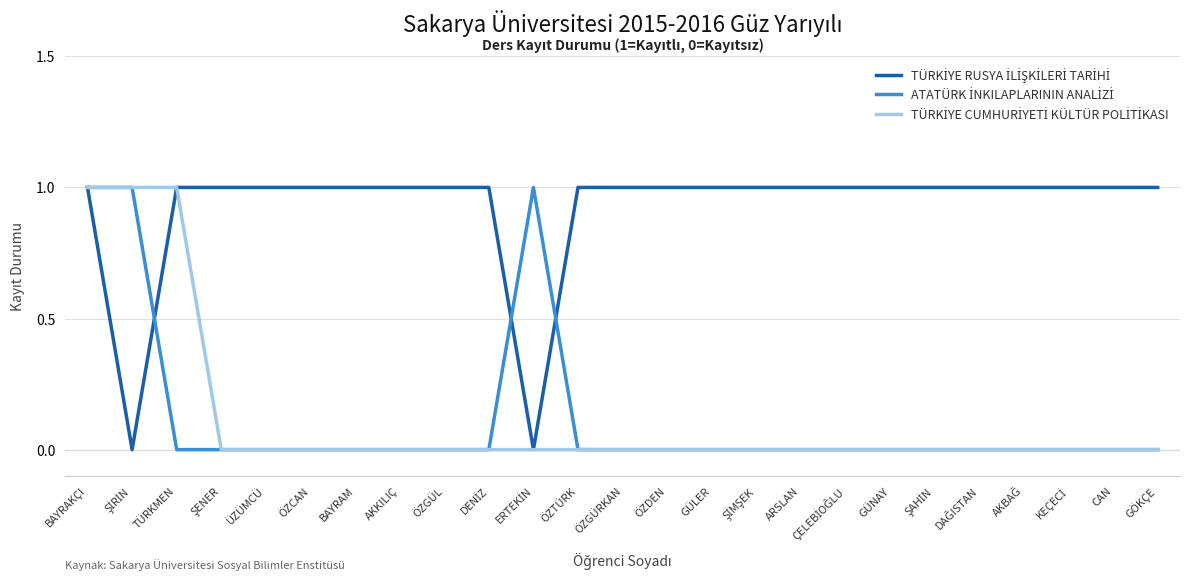

At which category is the sum across all series the highest?

BAYRAKÇI